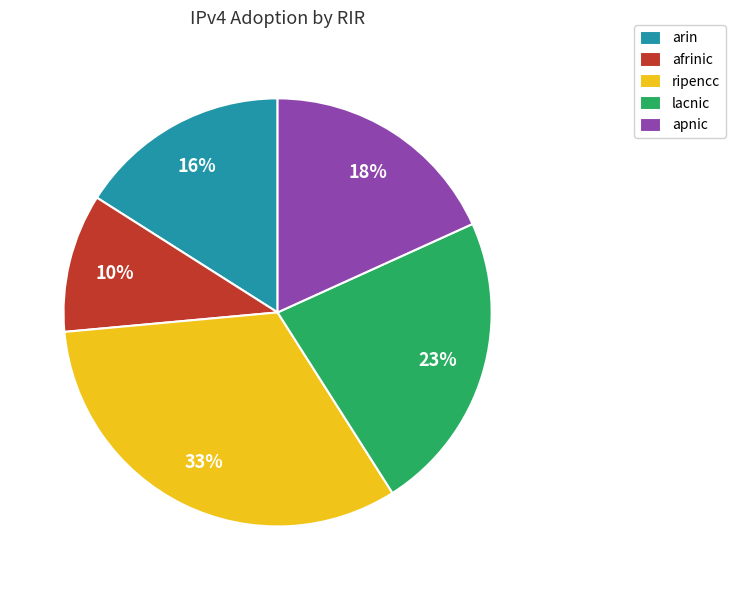

Which category has the biggest portion of the pie?

ripencc